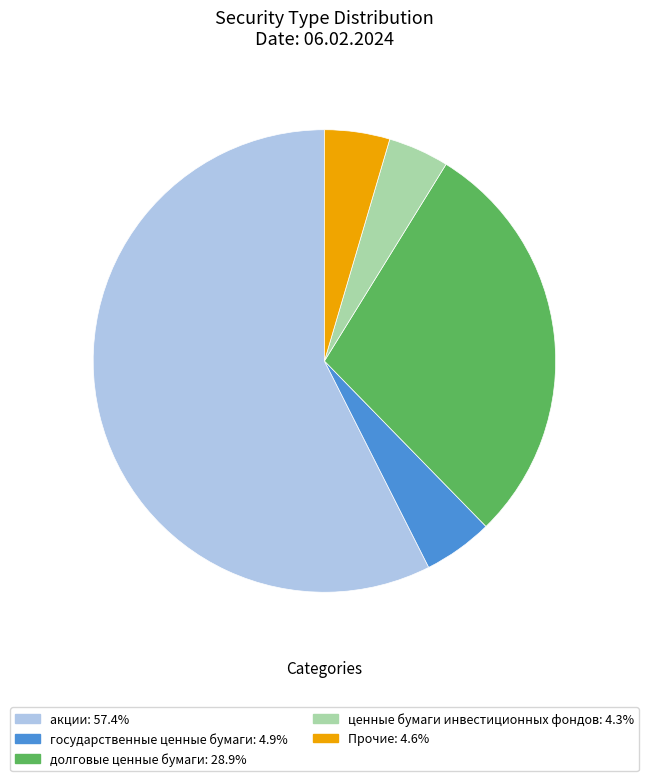

Does any single category account for the majority?

Yes